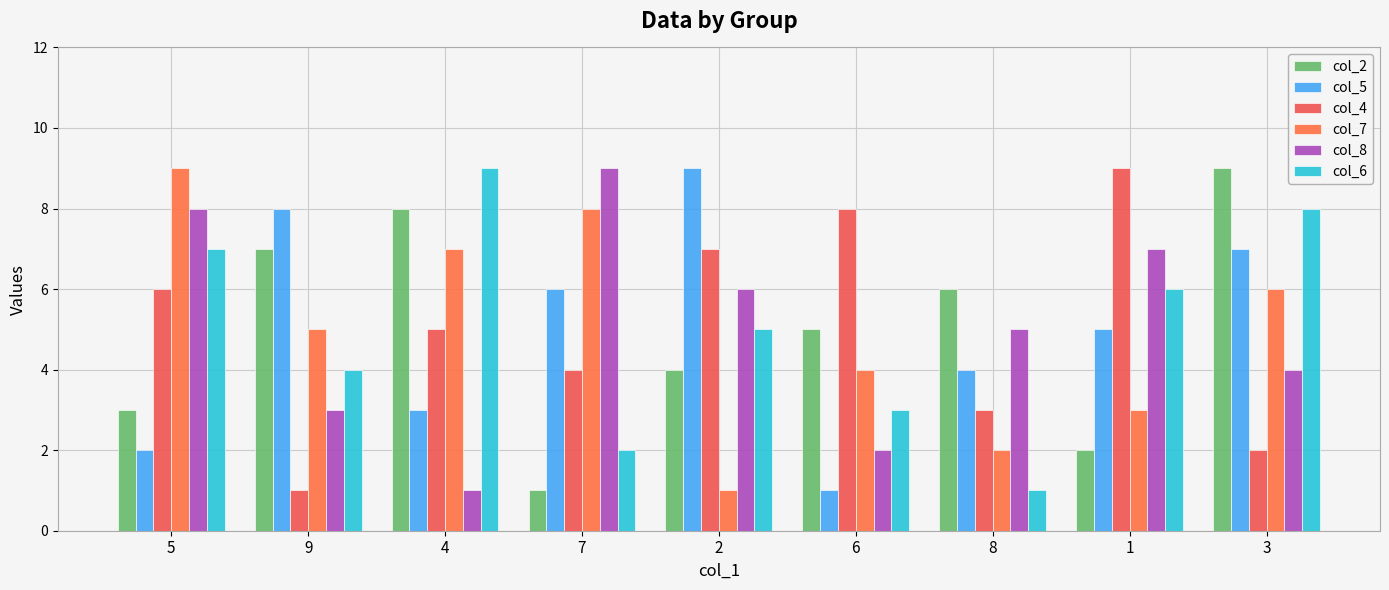

What is the maximum value shown in the chart?

9